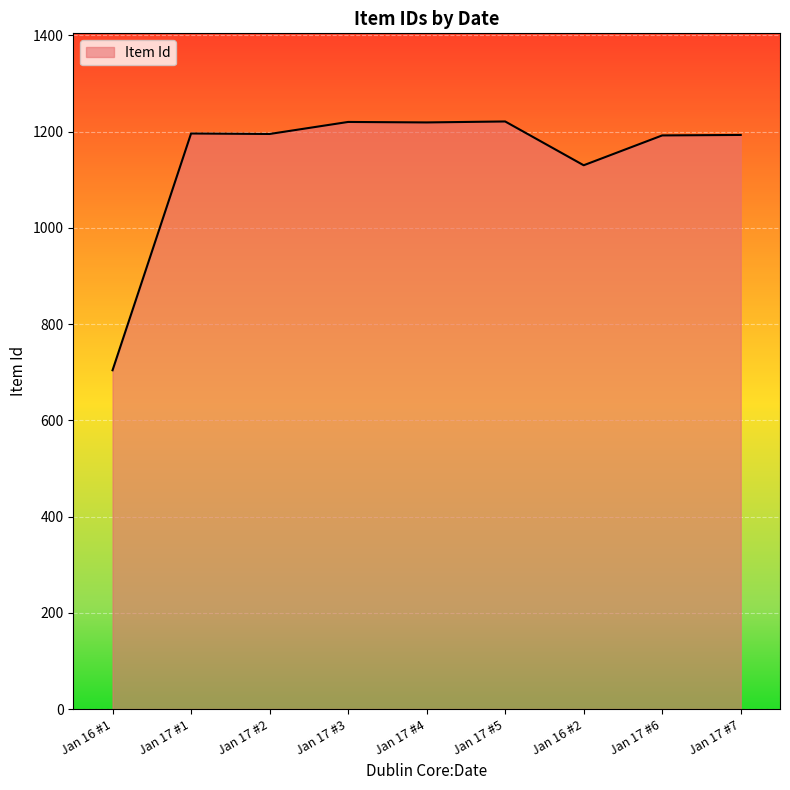

What is the difference between the maximum and minimum values?

517